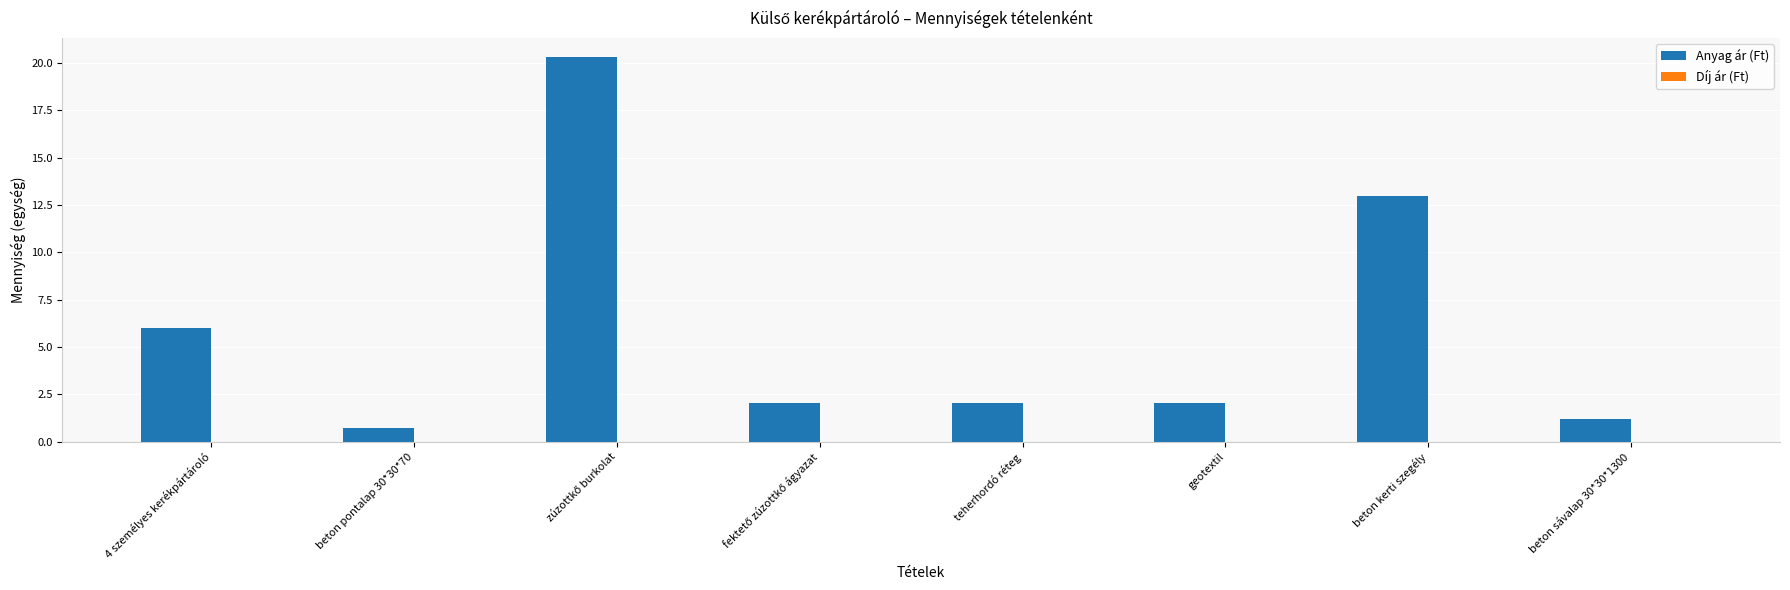

Read the value at teherhordó réteg.

2.0